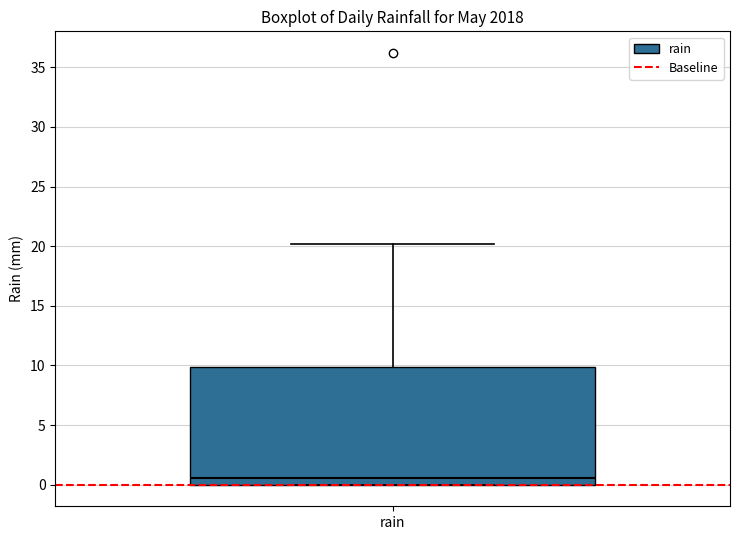

Read this box plot against the y-axis: the position of the median line, the range covered by the box, and the ends of both whiskers. The values are not printed on the chart, so give them approximately, as read against the axis.

median 0.5, box 0.0 to 10.0, whiskers 0.0 to 20.0